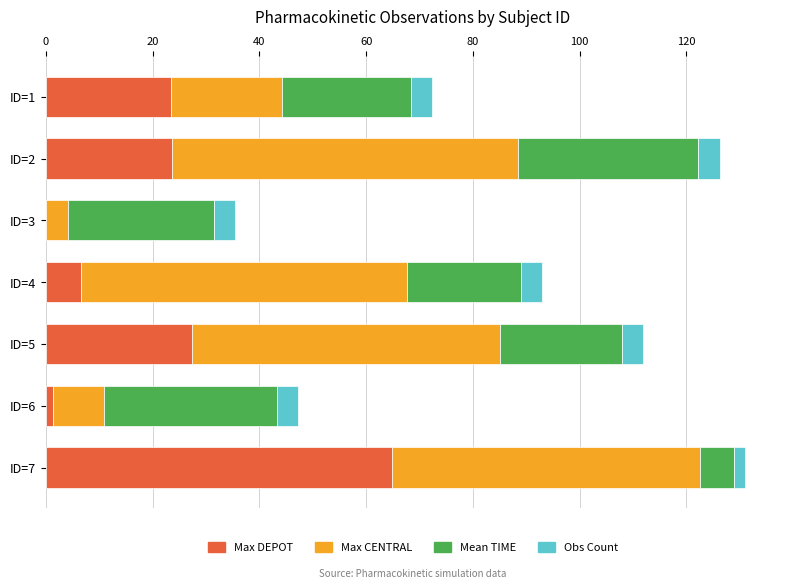

What is the highest value of the Max DEPOT series?

64.8